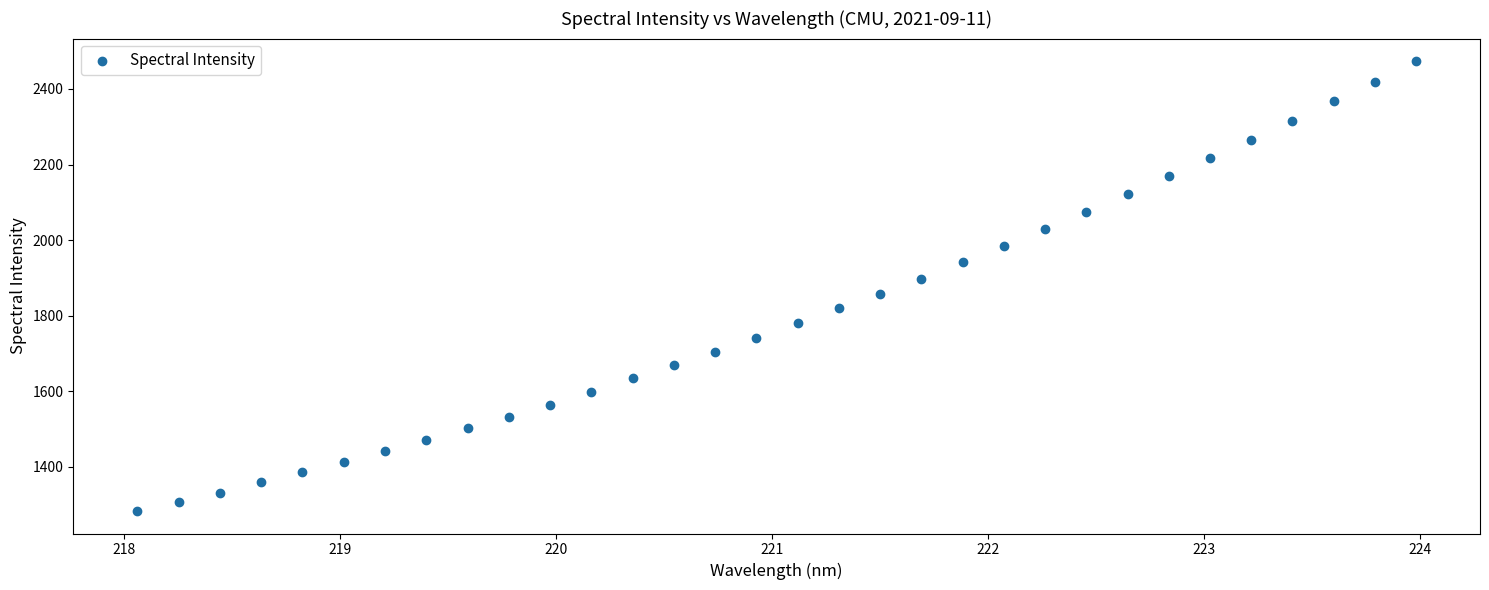

What is the range of X values (max minus min)?

5.9